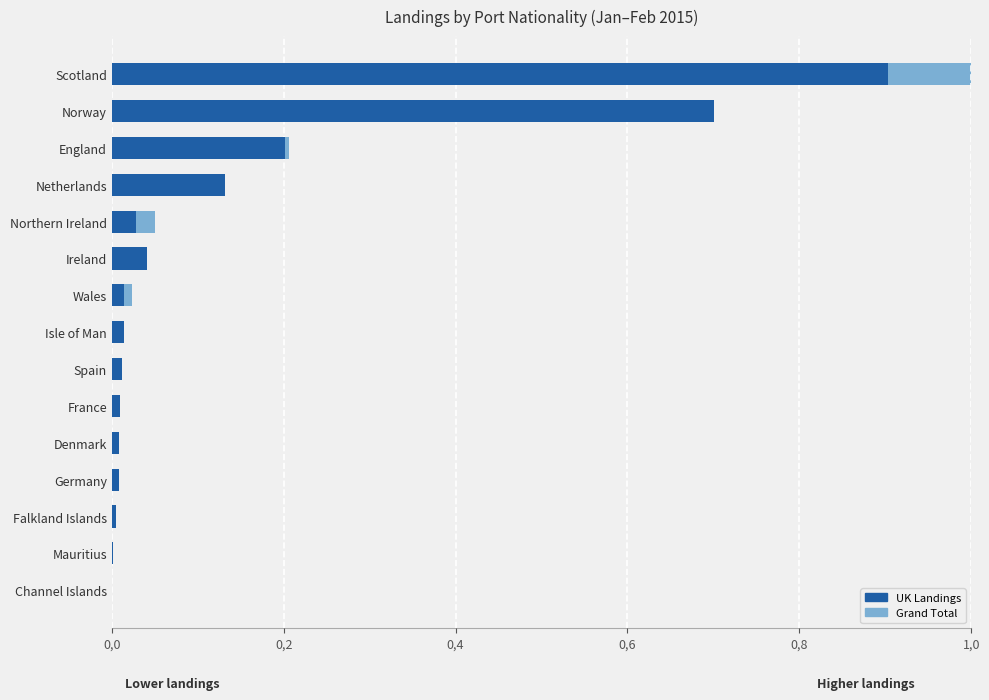

Rank the series by their maximum value, from lowest to highest.

UK Landings, Grand Total